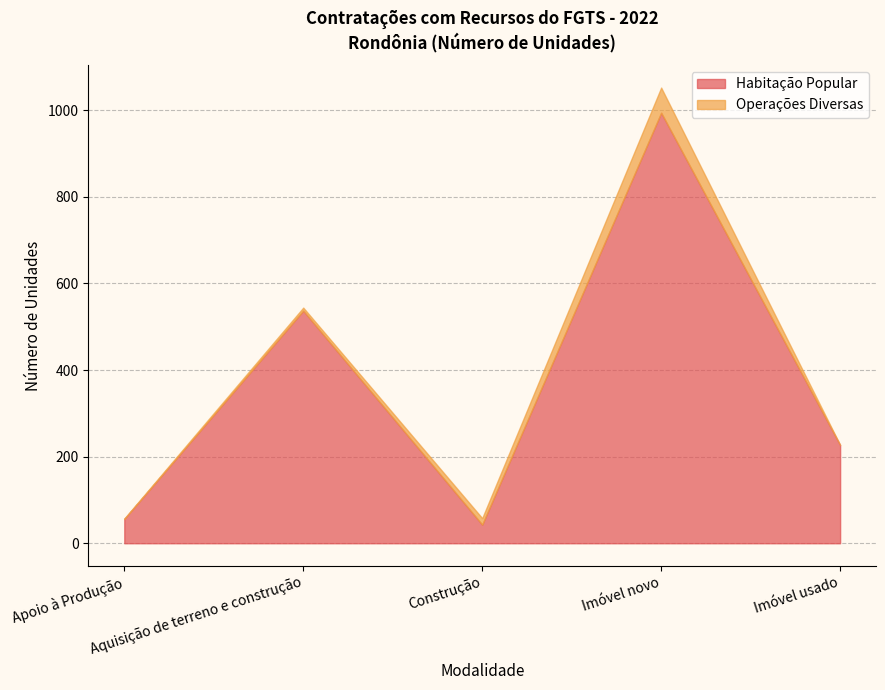

Which label corresponds to the smallest value in the chart?

Imóvel usado